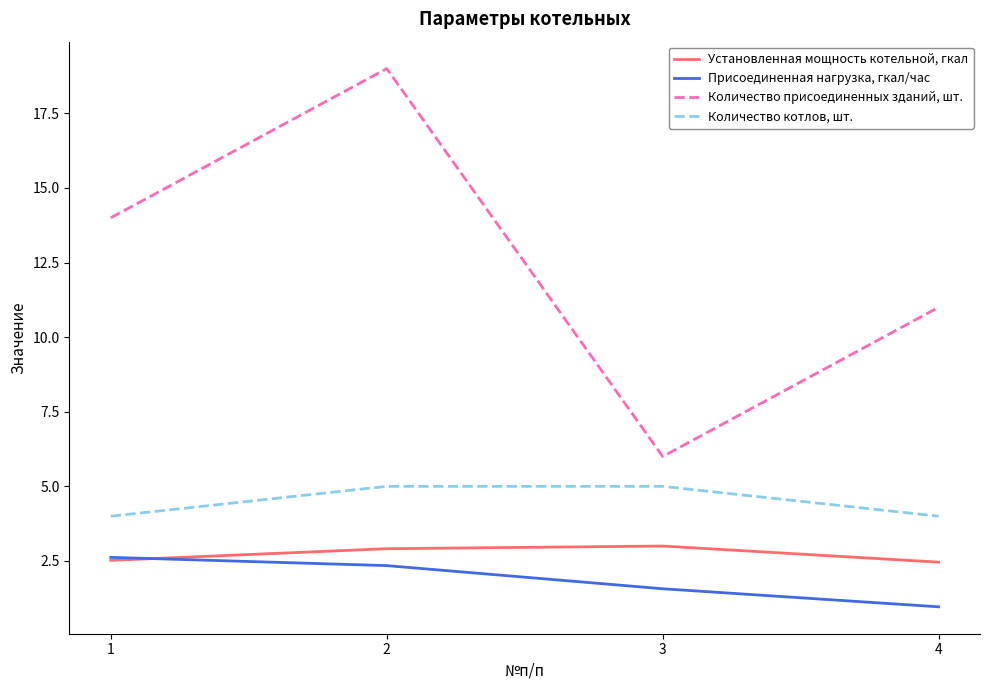

What is the minimum value shown in the chart?

1.0